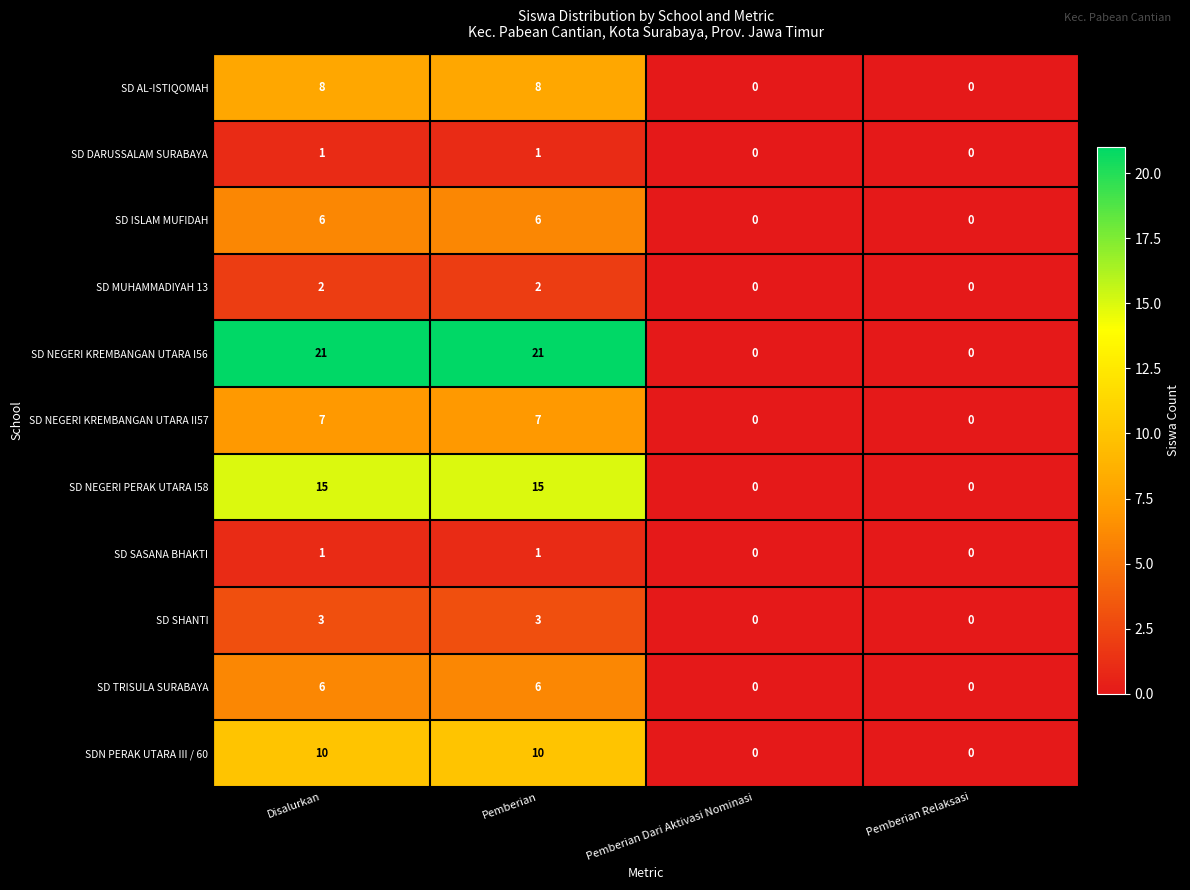

The value of SD TRISULA SURABAYA at Disalurkan is 1. True or false?

False